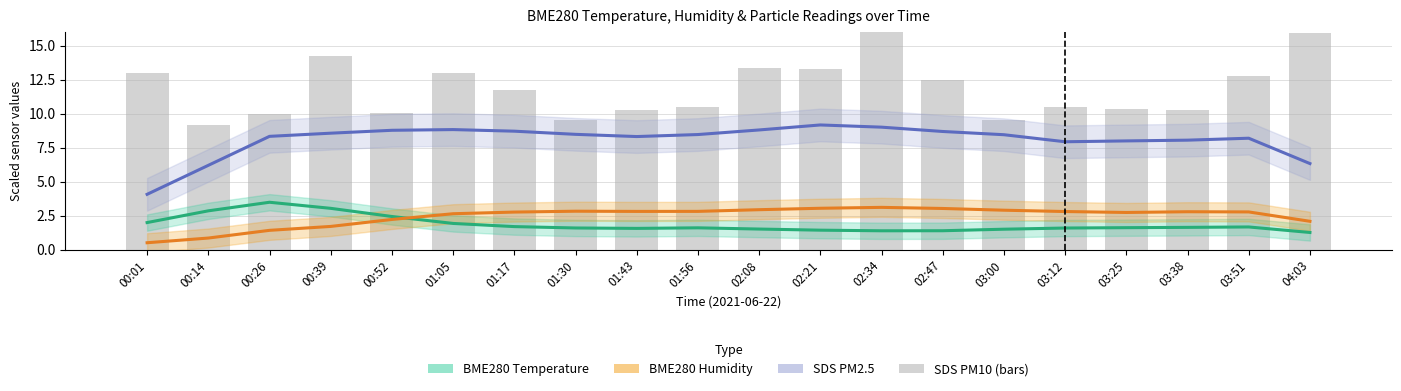

What is the spread (max minus min) of values at 04:03?

5.1